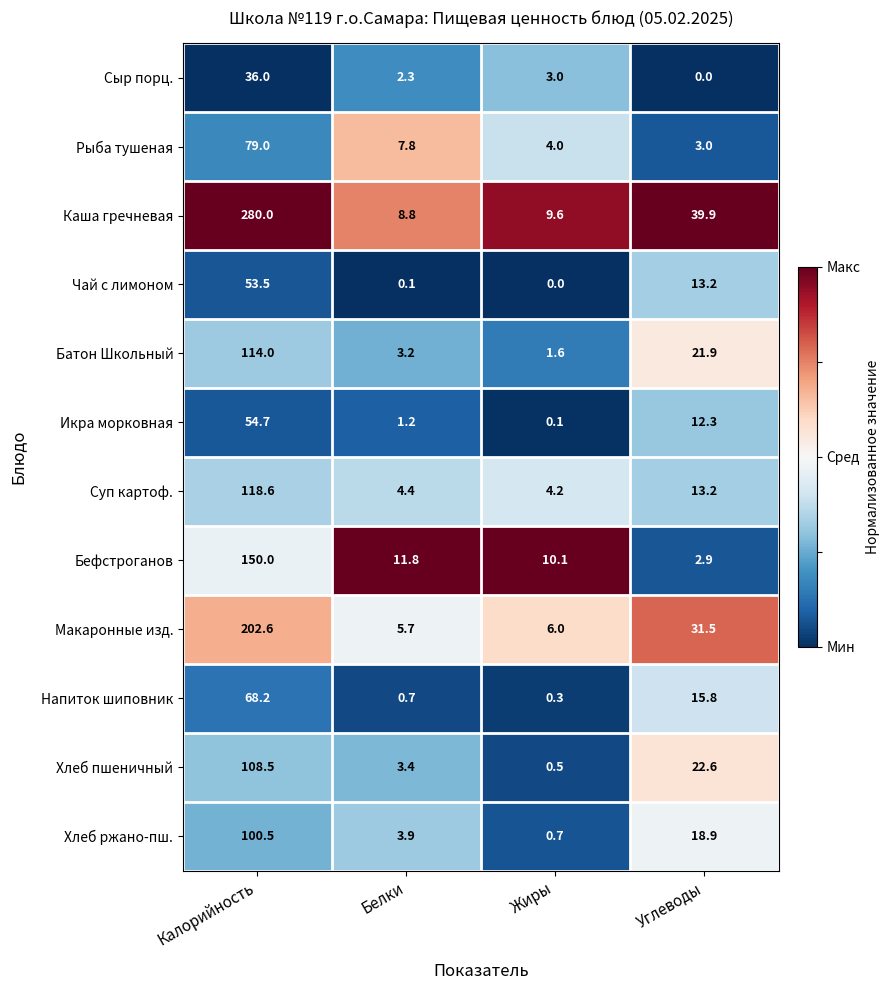

What is the total value across all series at Жиры?

40.1